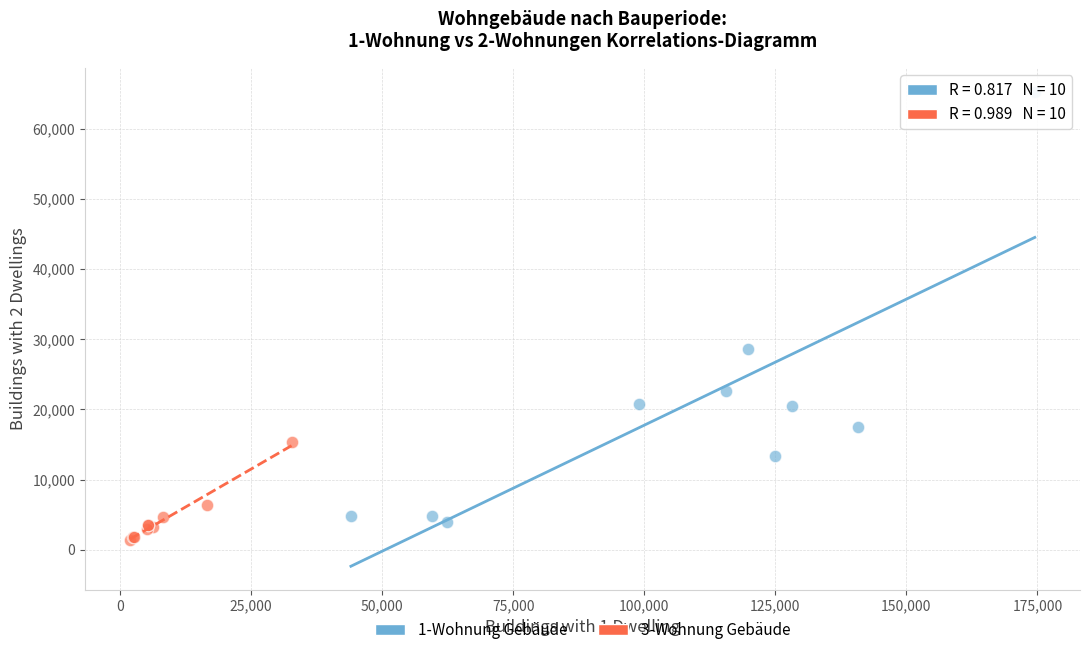

Which series contains the highest Y value?

1-Wohnung Gebäude